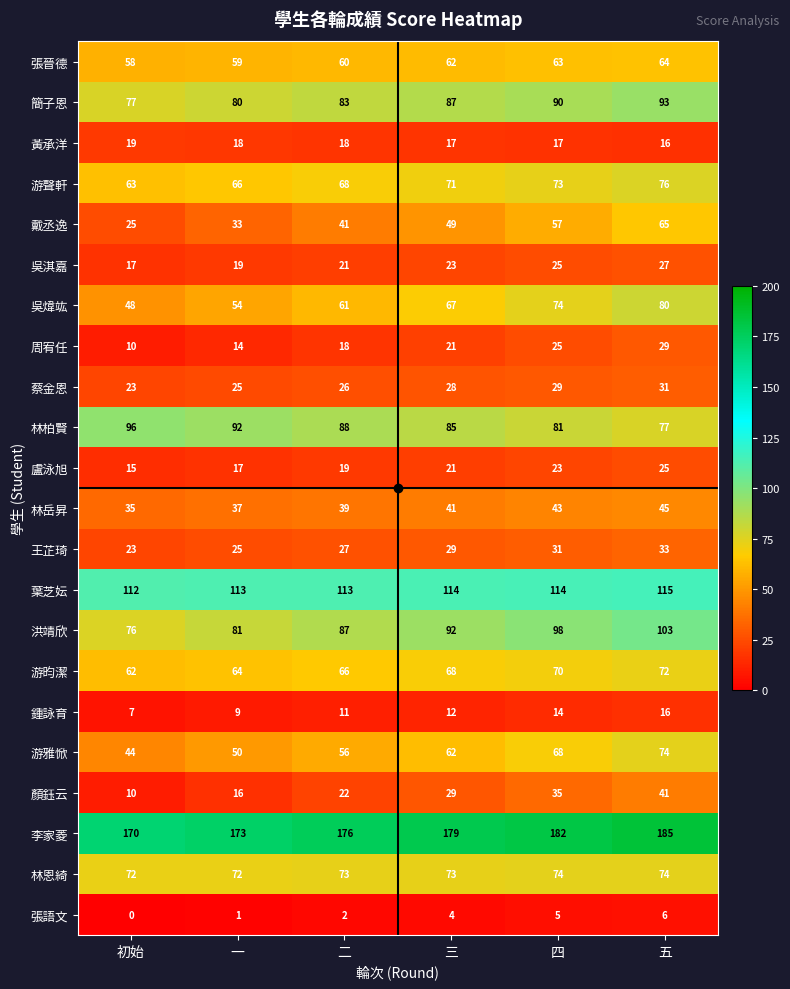

How many series are shown in this chart?

22